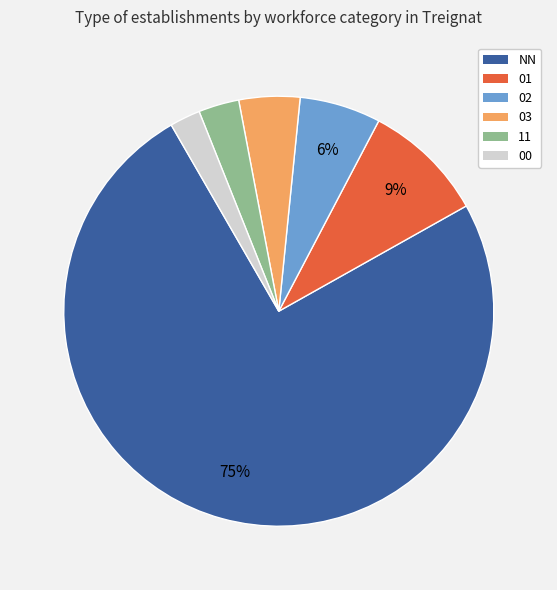

How many segments does this pie chart have?

6